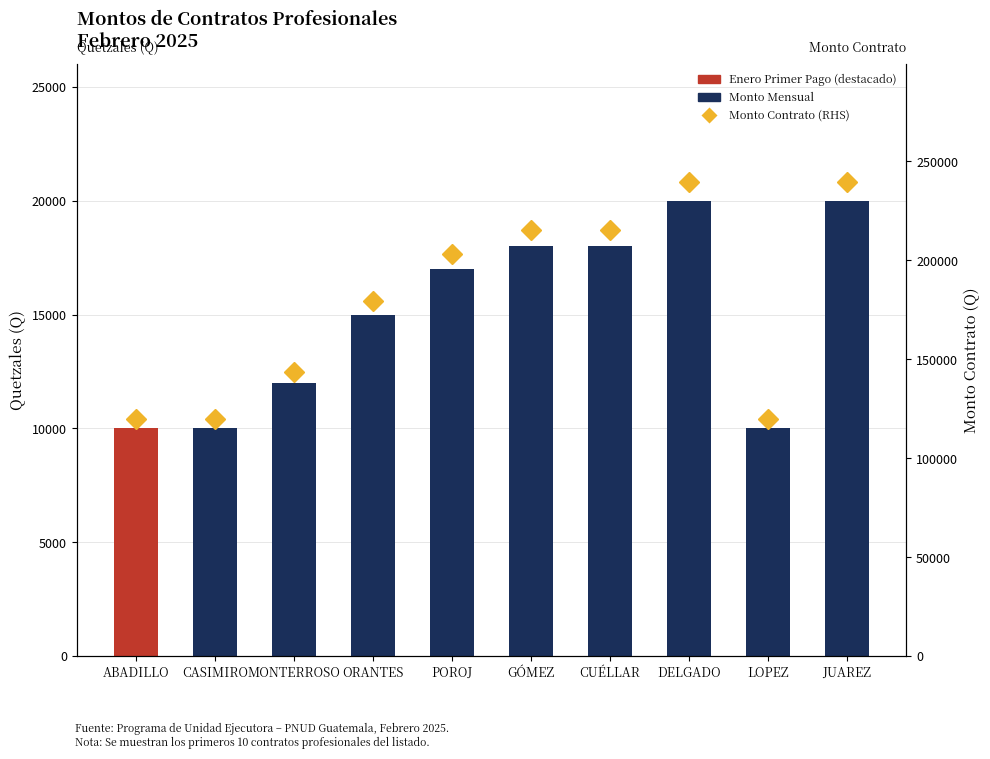

What is the difference between the highest and lowest values at CASIMIRO?

109677.4